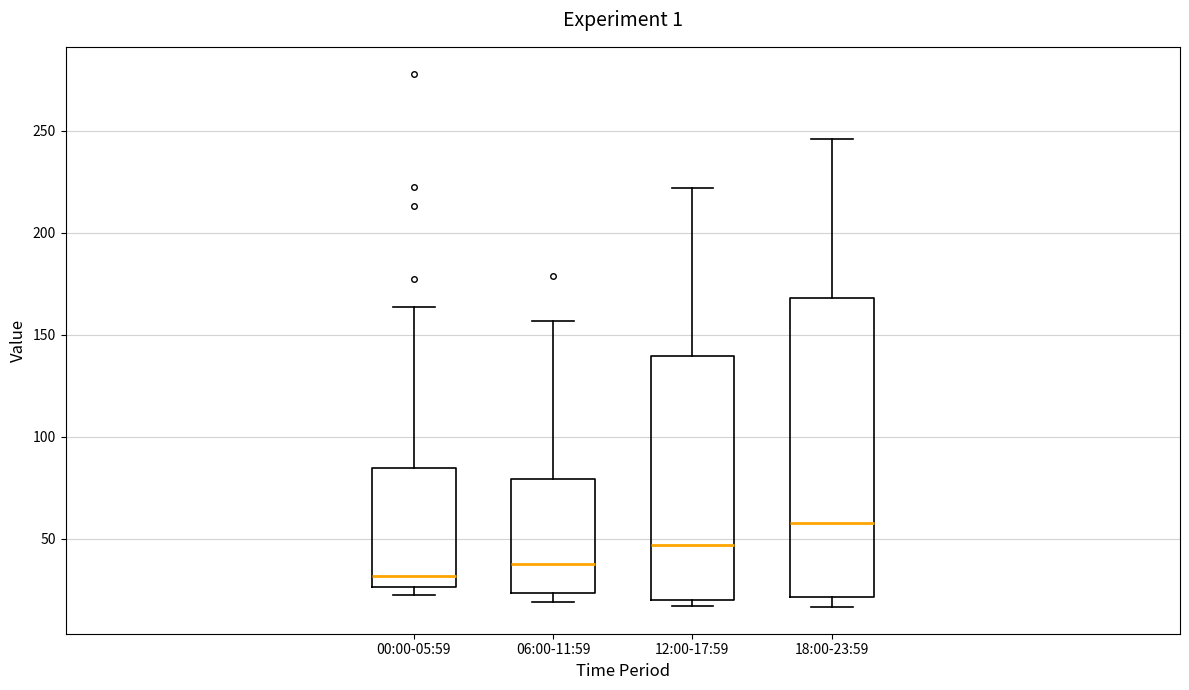

Comparing the boxes themselves (not the whiskers), which one is the tallest?

18:00-23:59